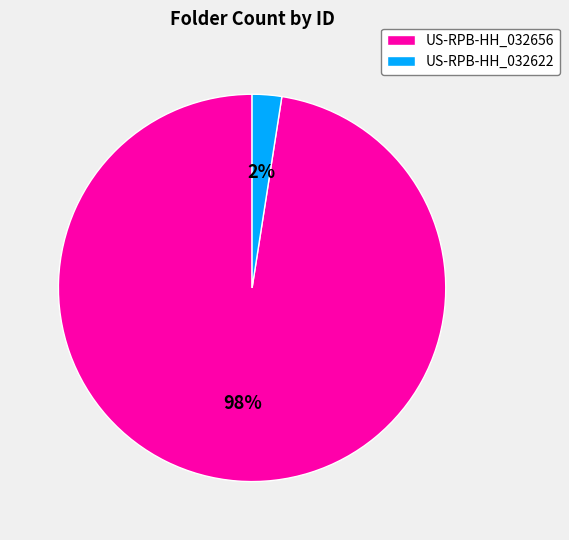

To the nearest percent, what portion does US-RPB-HH_032656 represent?

98%